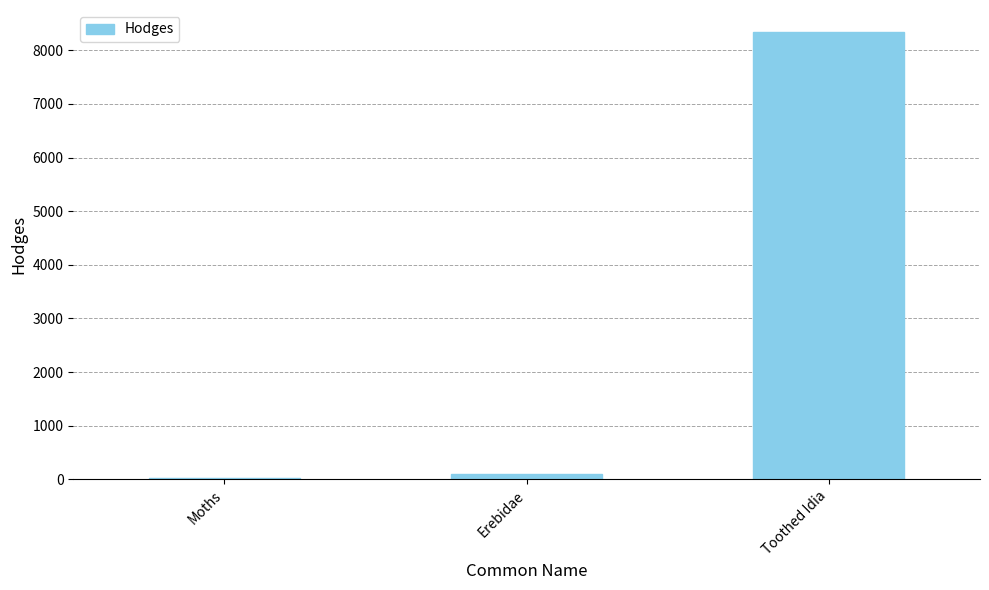

At which label does the data first exceed 93?

Erebidae